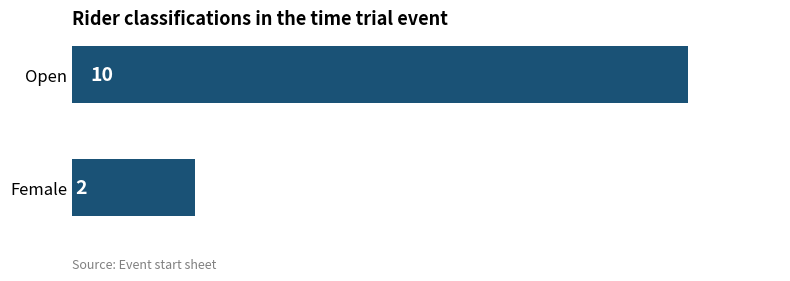

What is the sum of all values?

12